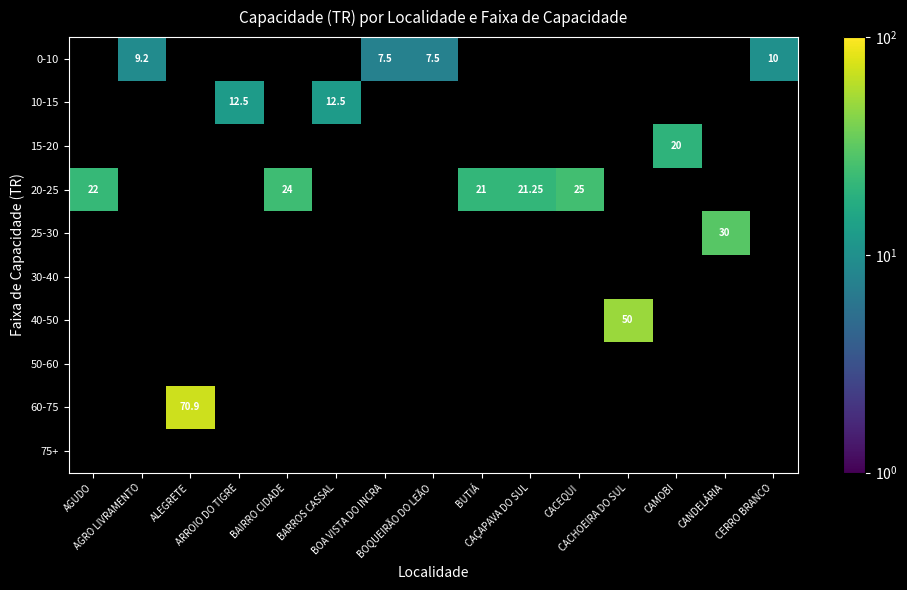

What is the maximum value shown in the chart?

70.9